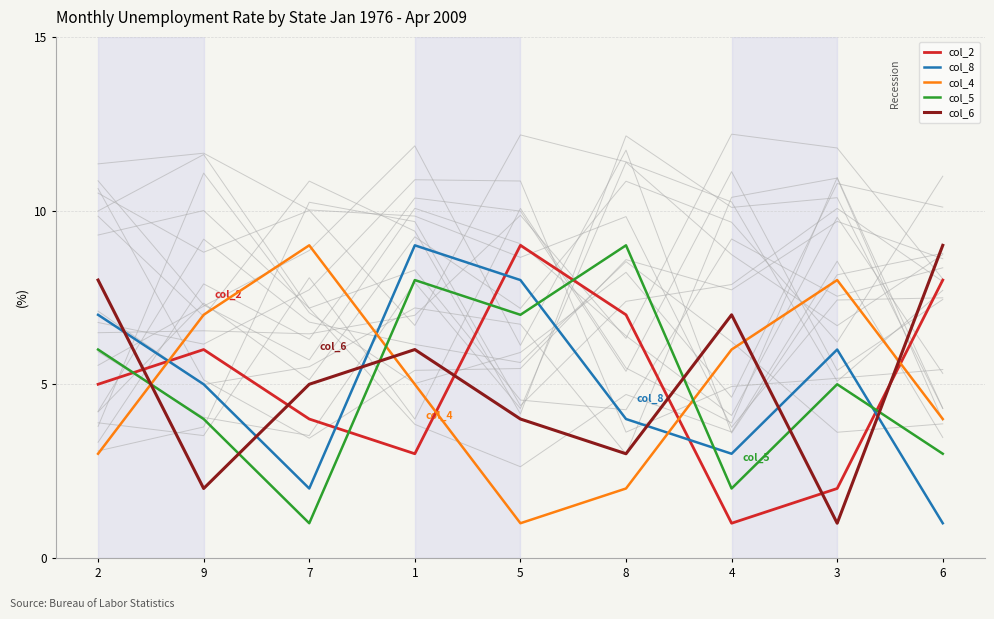

What value does the col_8 series have at 7?

2